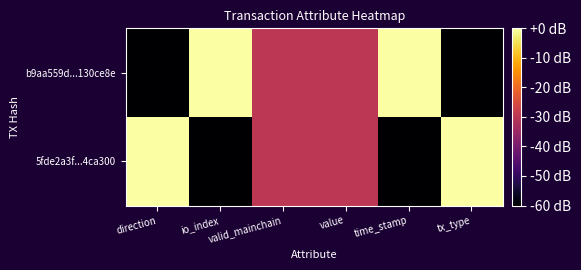

Which category has the highest value across all series?

io_index